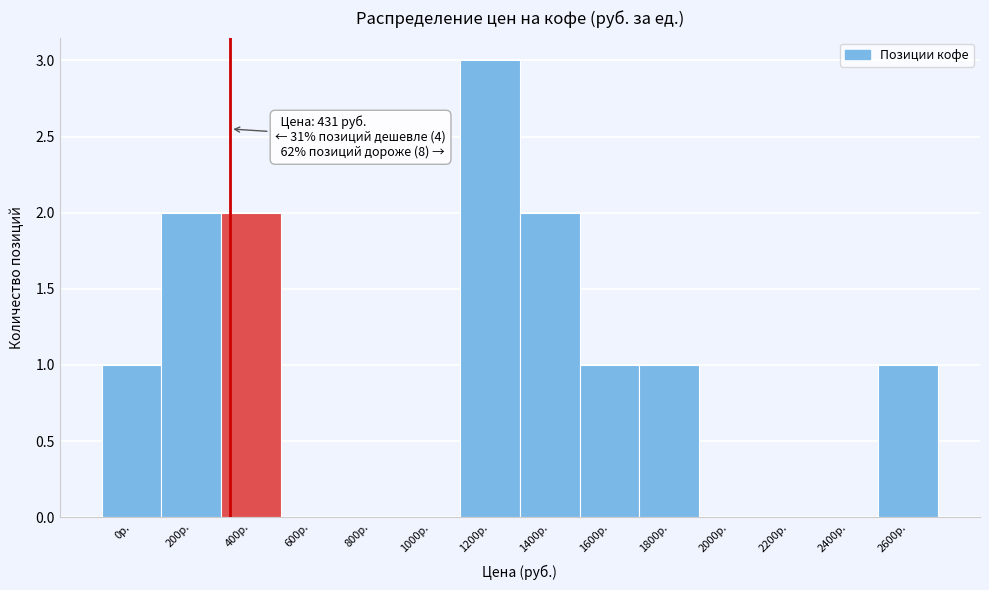

Reading right to left, transcribe all the data shown in this chart.

2600р.=1	2400р.=0	2200р.=0	2000р.=0	1800р.=1	1600р.=1	1400р.=2	1200р.=3	1000р.=0	800р.=0	600р.=0	400р.=2	200р.=2	0р.=1